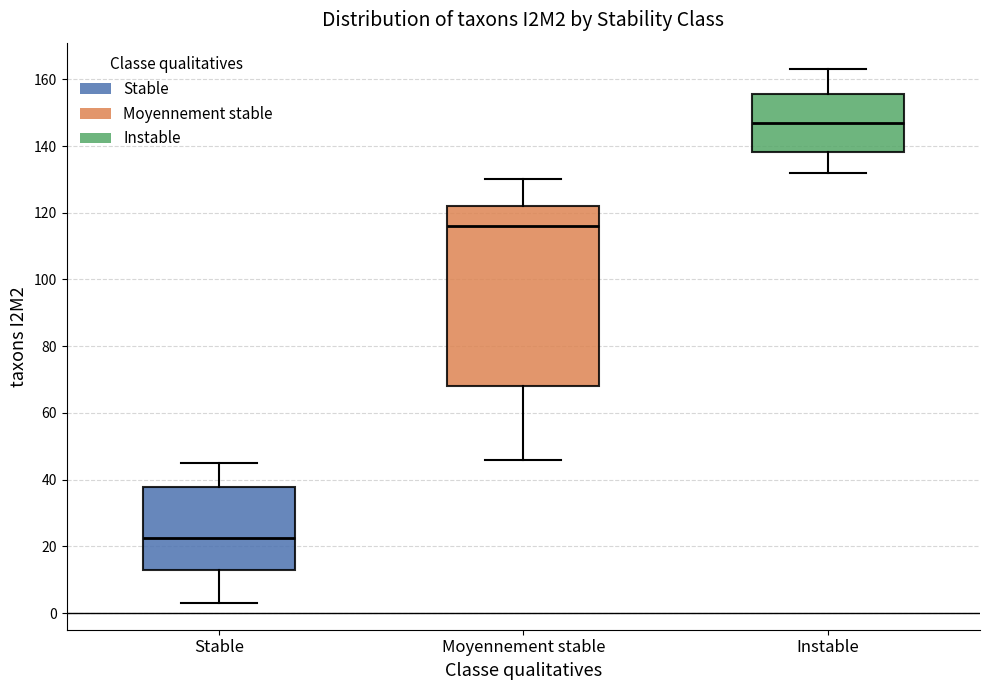

Which box's median line is the lowest?

Stable